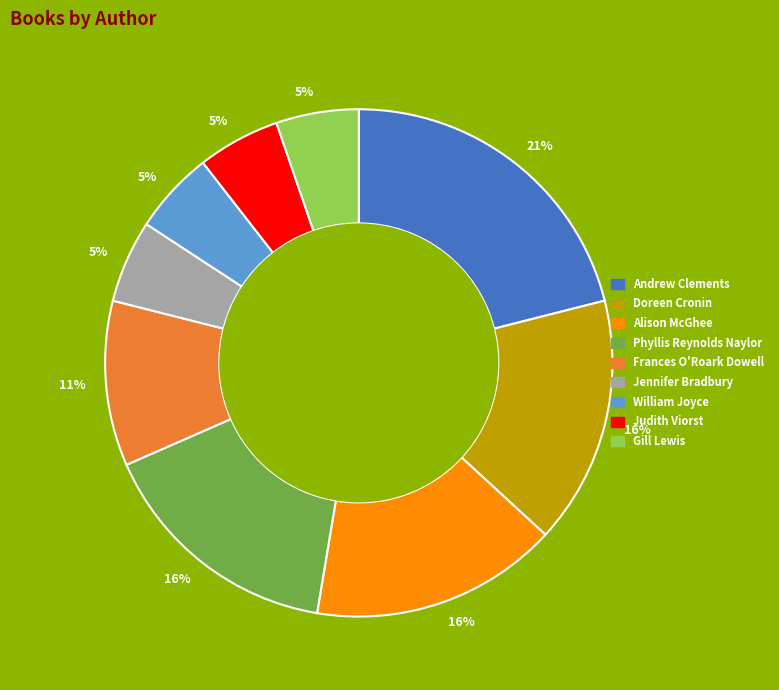

To the nearest percent, what is the average slice percentage?

11%